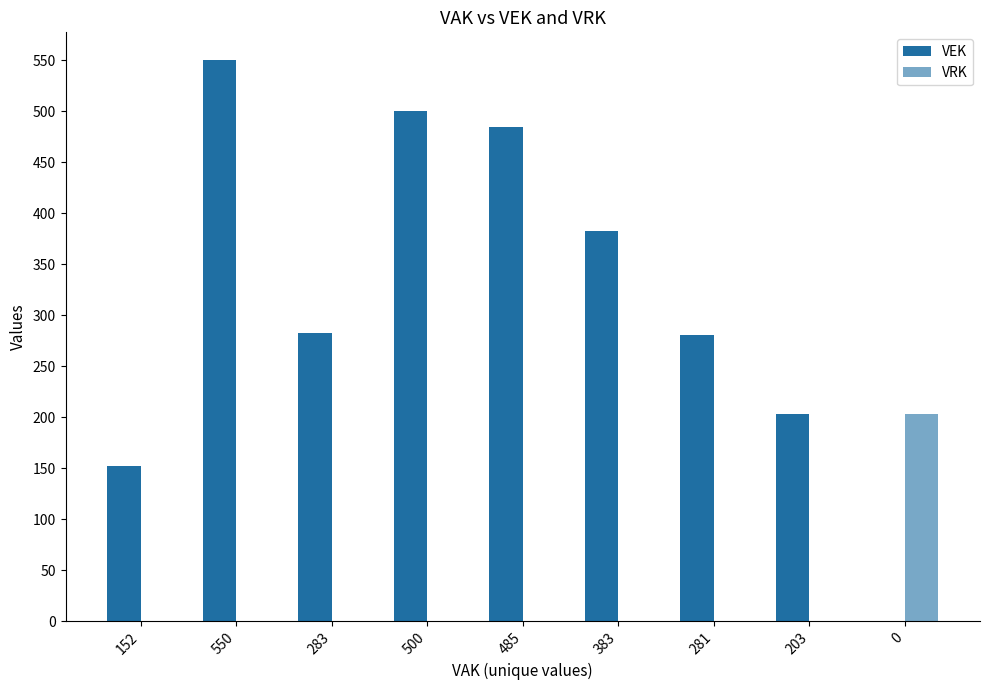

What is the total value across all series at 550?

550